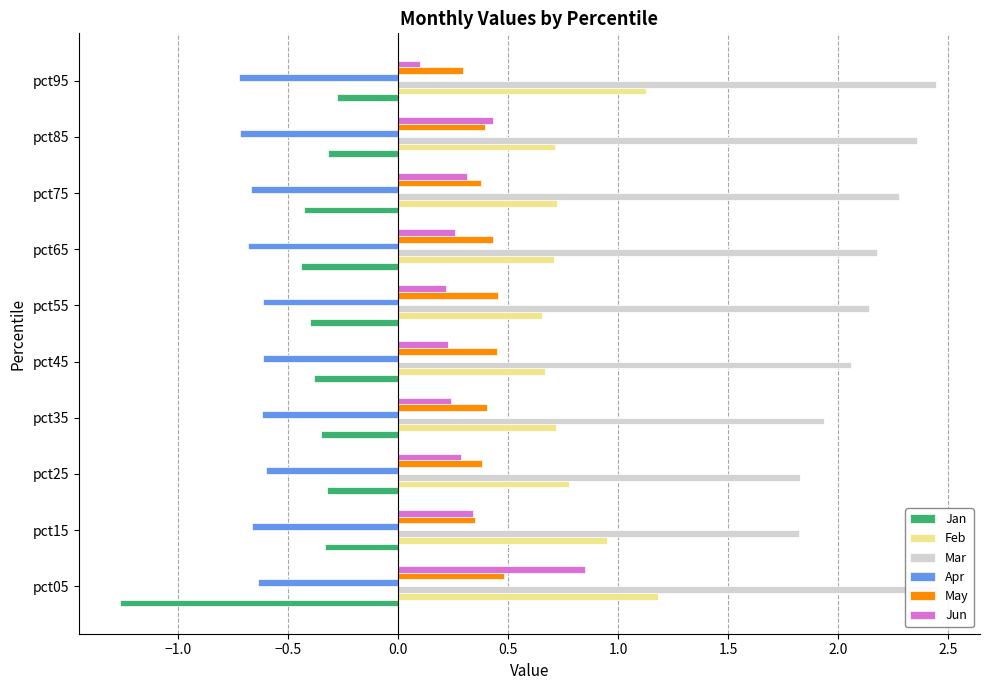

Count the number of categories in the chart.

10